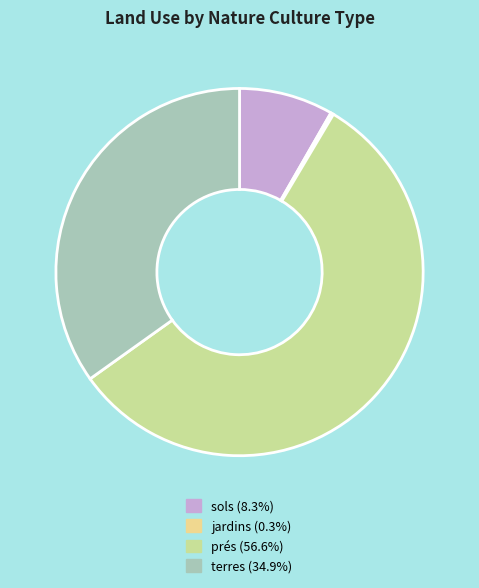

Does any single category account for the majority?

Yes